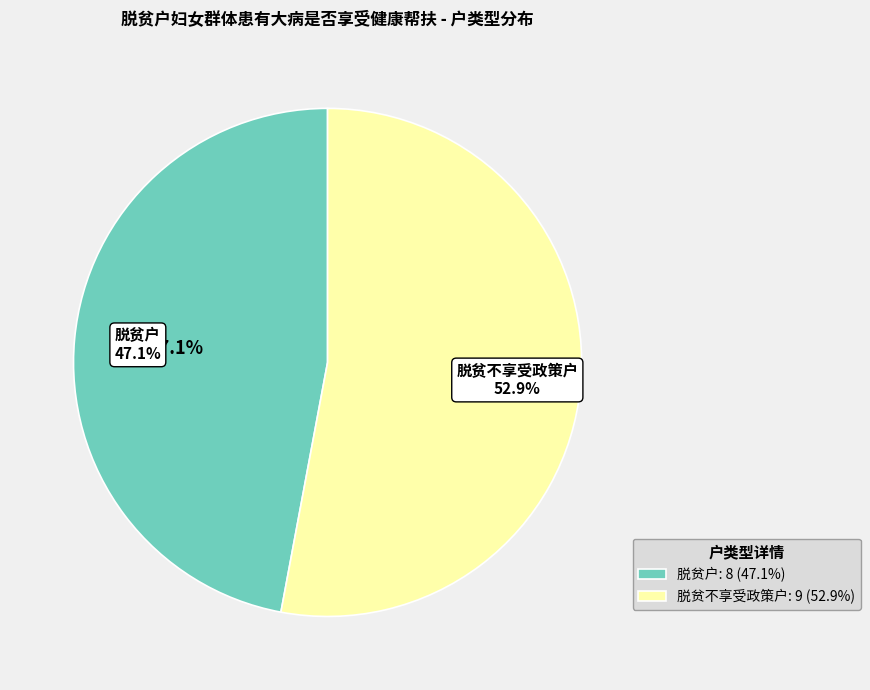

What is the ratio of the value at 脱贫户 to the value at 脱贫不享受政策户?

0.9